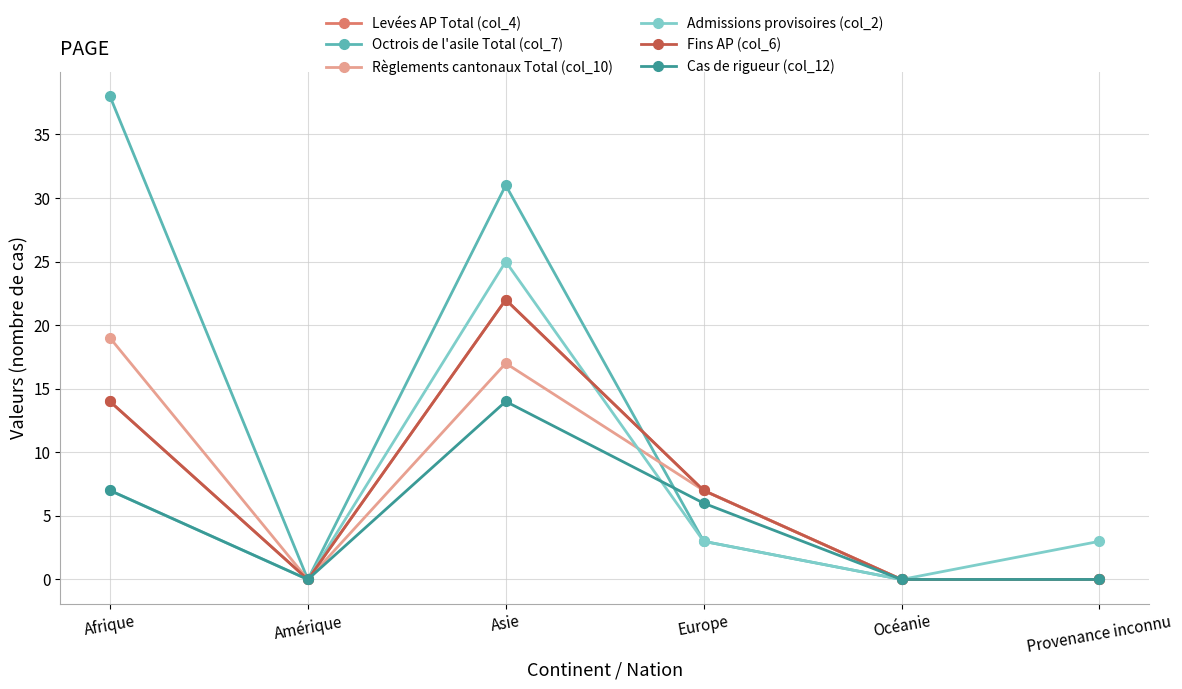

The Octrois de l'asile Total (col_7) series shows 31 at Asie. True or false?

True